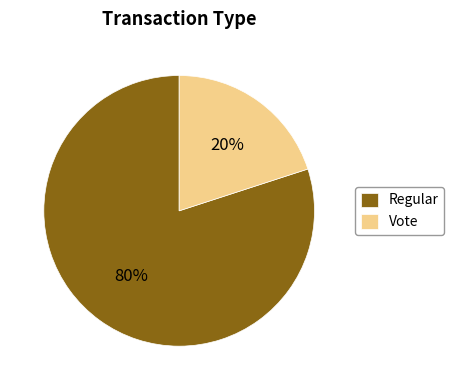

True or false: Regular accounts for 67% of the total.

False